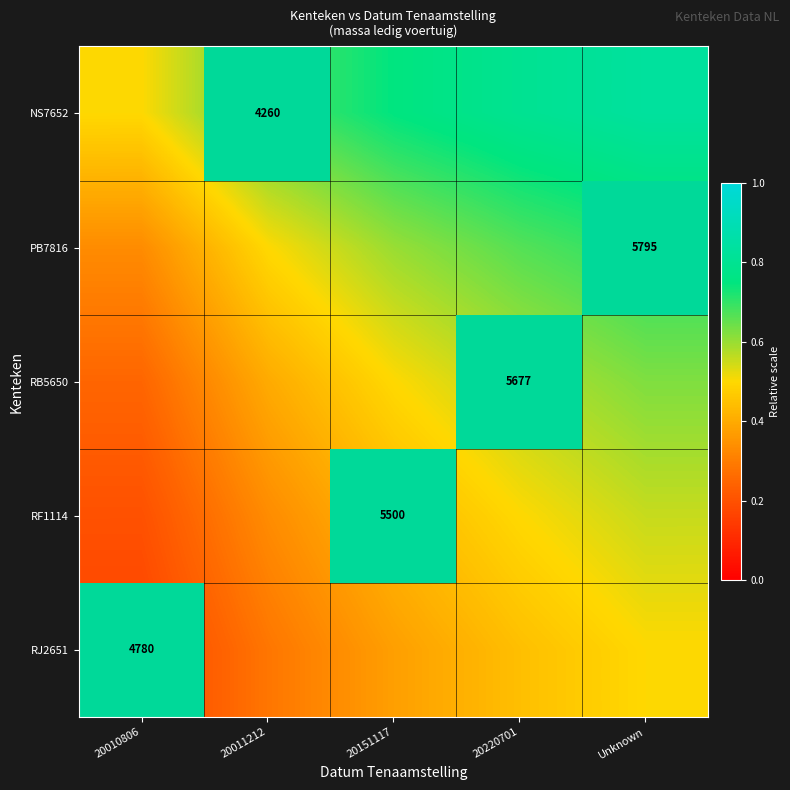

Count the NS7652 values in the range 0 to 1.

5